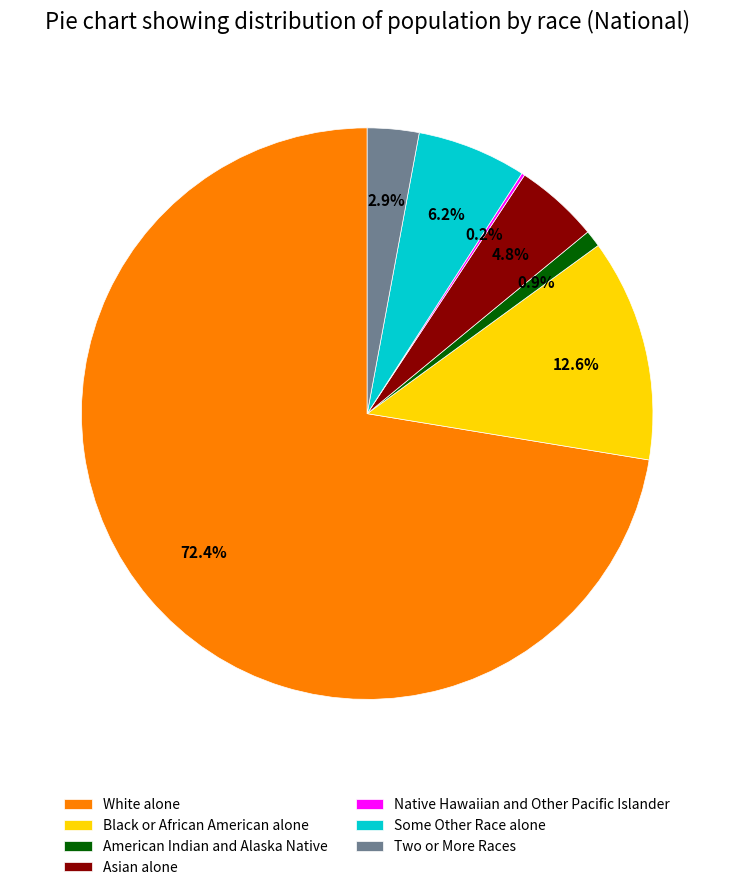

Does White alone account for over 50% of the chart?

Yes